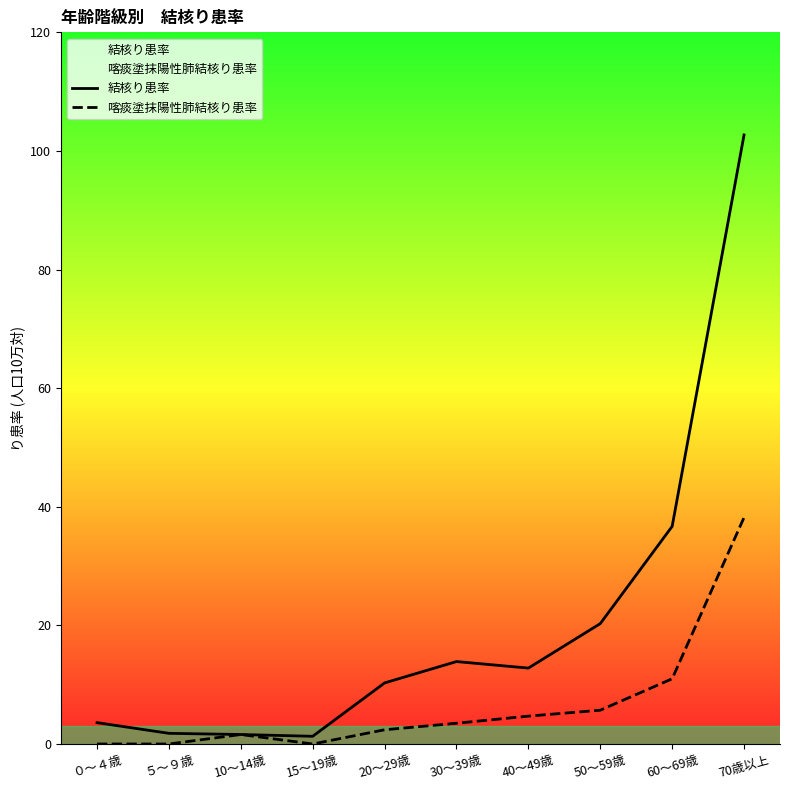

What value does the 喀痰塗抹陽性肺結核り患率 series have at 30～39歳?

3.5